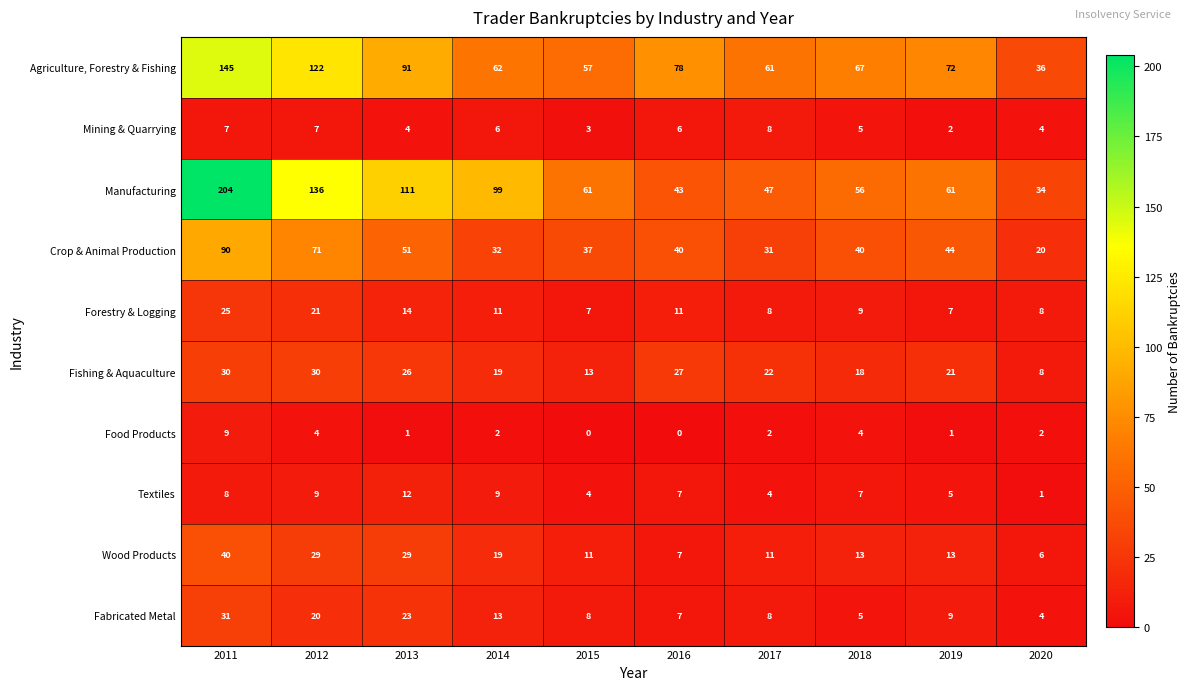

List the series in order of their peak value, highest first.

Manufacturing, Agriculture, Forestry & Fishing, Crop & Animal Production, Wood Products, Fabricated Metal, Fishing & Aquaculture, Forestry & Logging, Textiles, Food Products, Mining & Quarrying